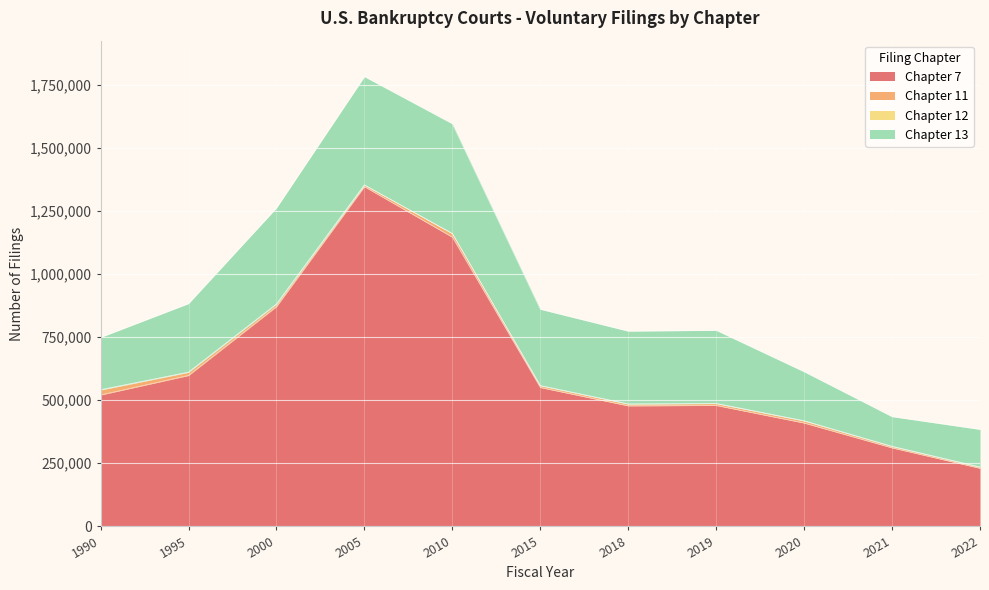

How many values in the Chapter 11 series exceed 7280?

5